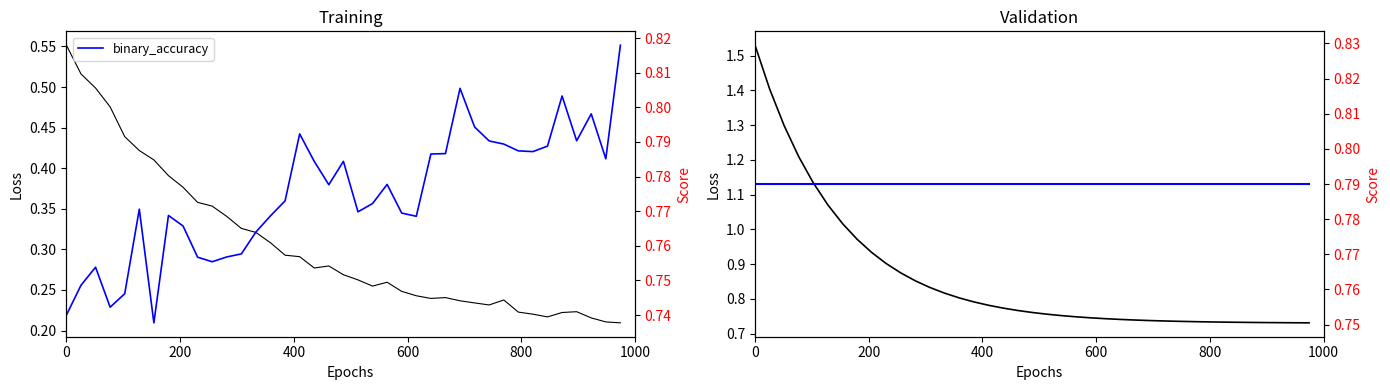

At how many categories does at least one series exceed 0?

39